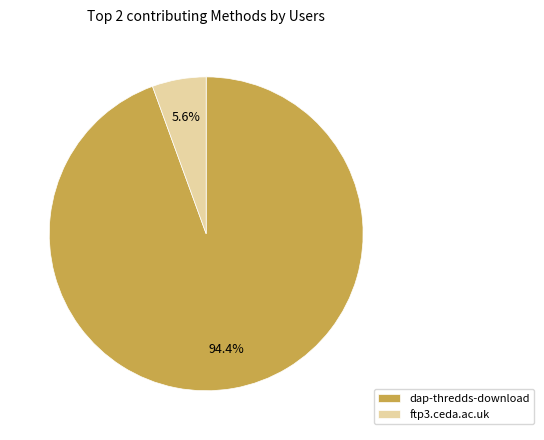

Do dap-thredds-download and ftp3.ceda.ac.uk together represent more than half of the pie?

Yes